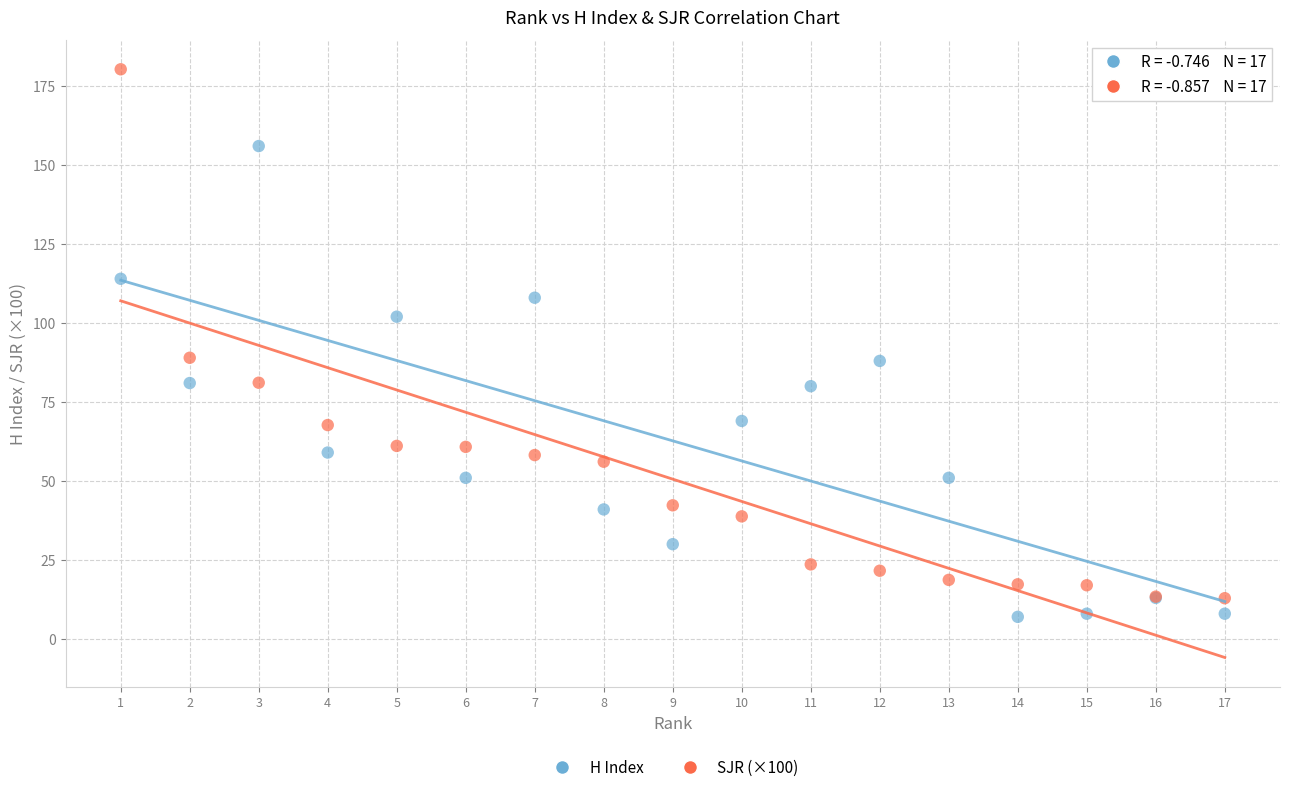

Which series has the widest spread of Y values?

SJR (×100)